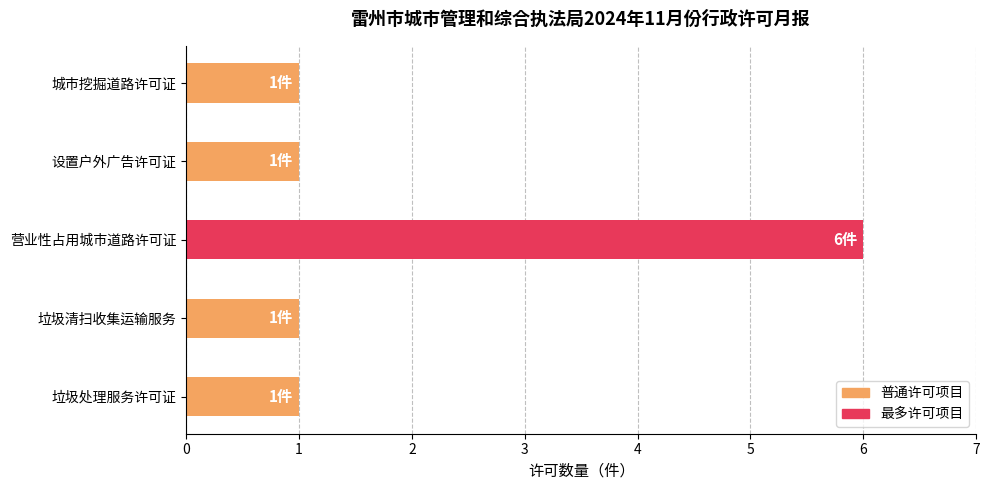

Between 垃圾处理服务许可证 and 营业性占用城市道路许可证, which is larger?

营业性占用城市道路许可证